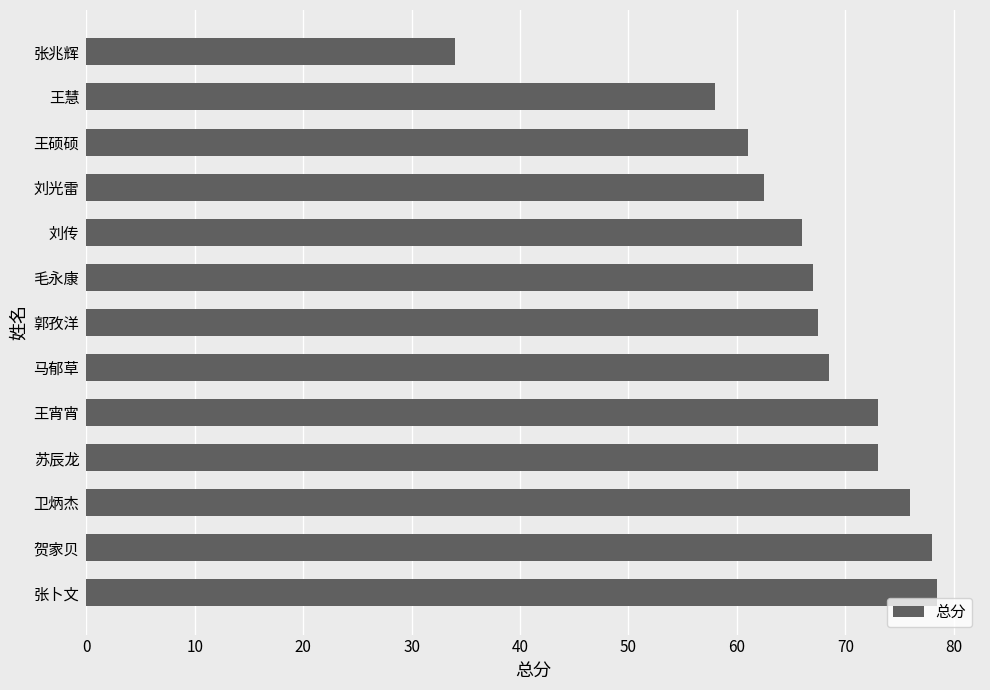

At which category does the chart reach its minimum across all series?

张兆辉